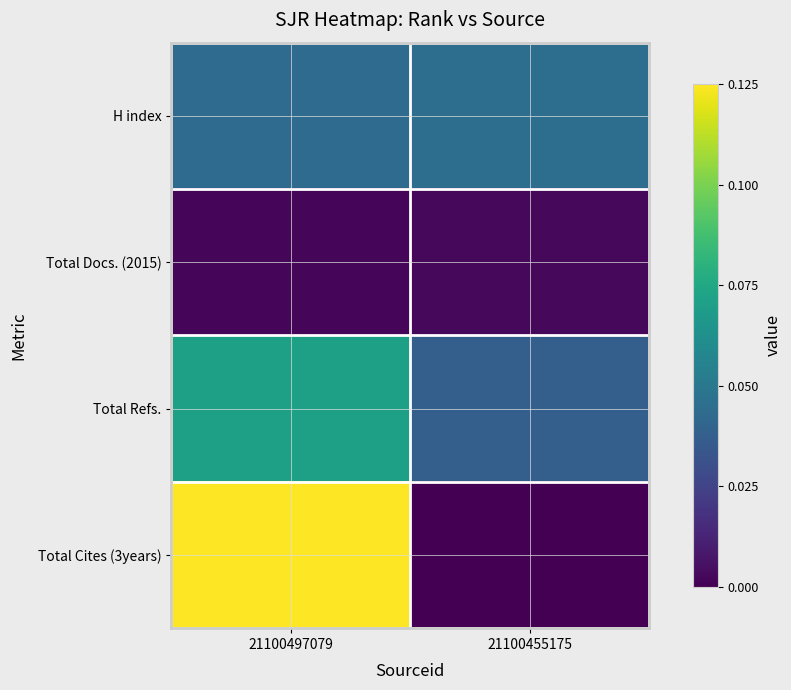

Reading left to right, extract all data points from this chart.

H index: 21100497079=0.0	21100455175=0.0
Total Docs. (2015): 21100497079=0.0	21100455175=0.0
Total Refs.: 21100497079=0.1	21100455175=0.0
Total Cites (3years): 21100497079=0.1	21100455175=0.0